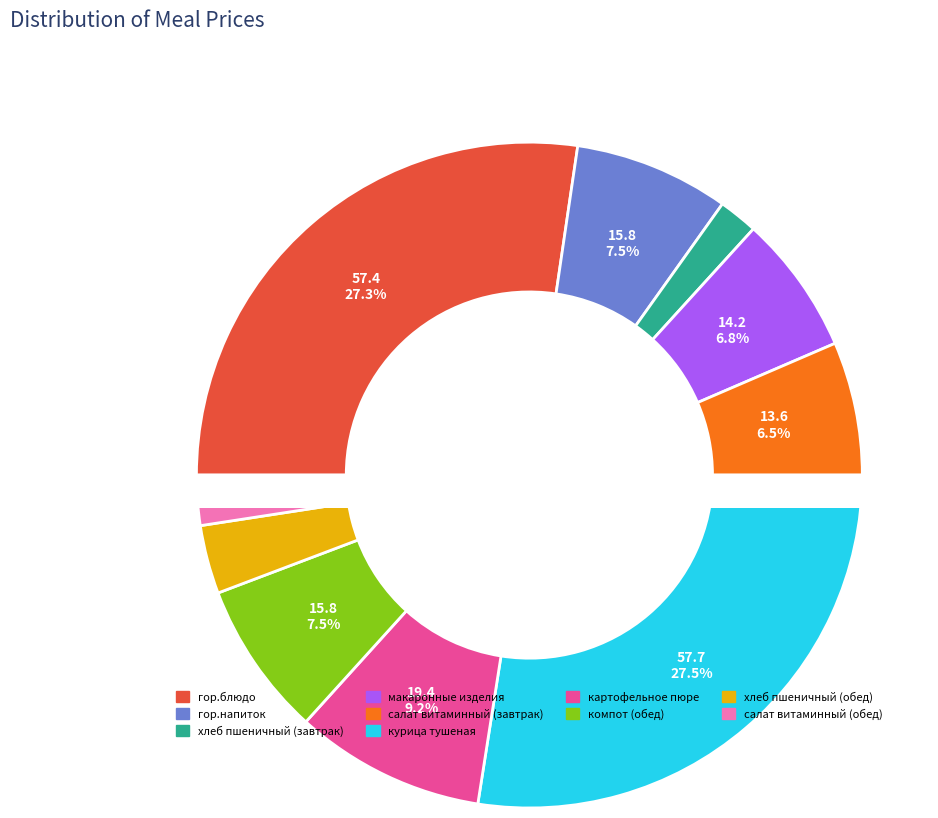

What percentage do курица тушеная and хлеб пшеничный (обед) together represent?

30.8%